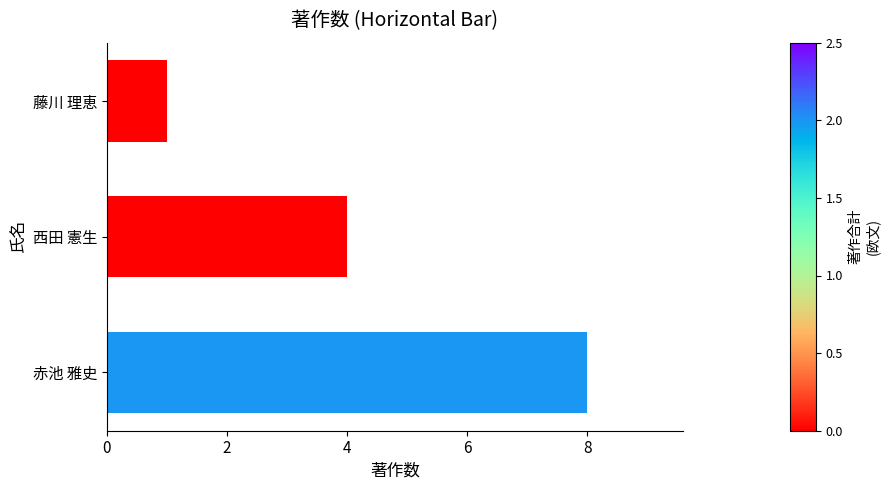

What is the difference between the values at 西田 憲生 and 藤川 理恵?

3